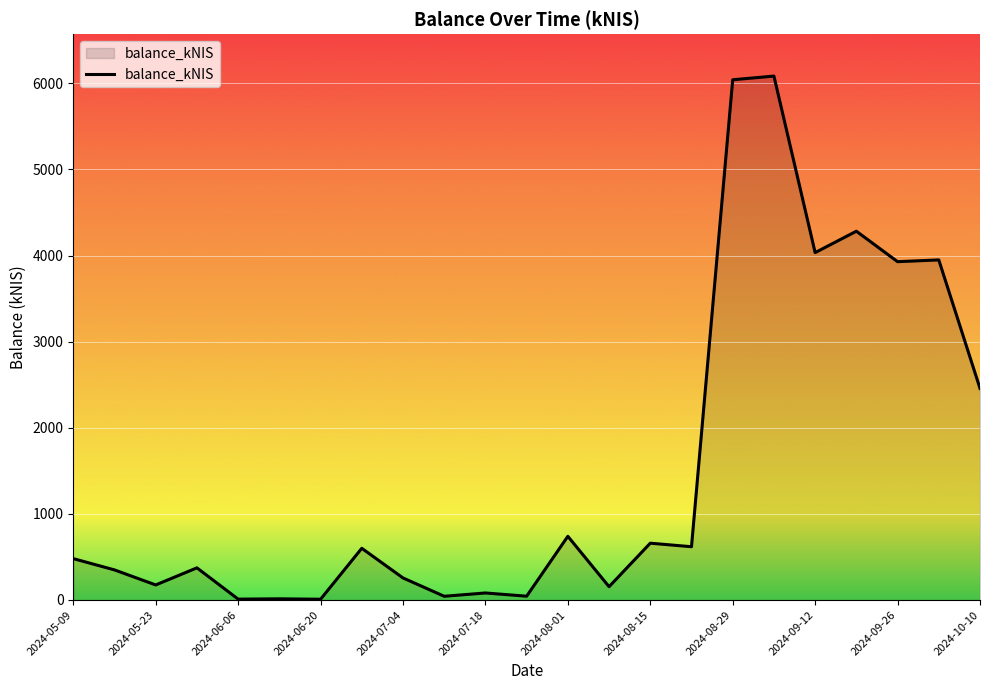

What is the maximum value shown in the chart?

6085.0